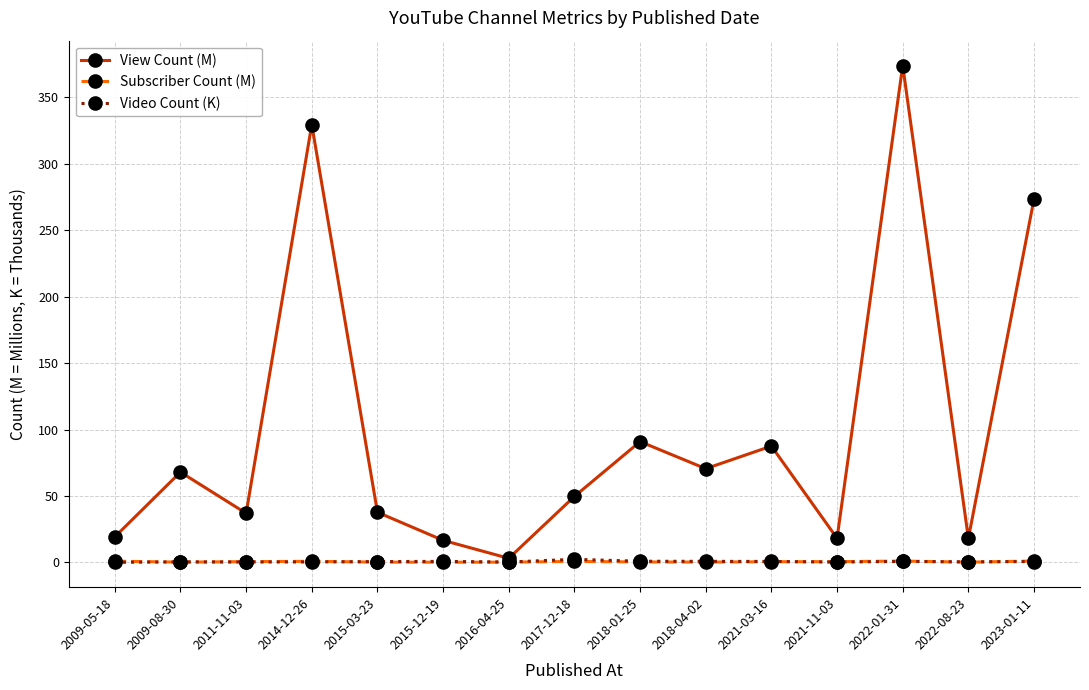

At which label is View Count (M) closest to 188?

2023-01-11